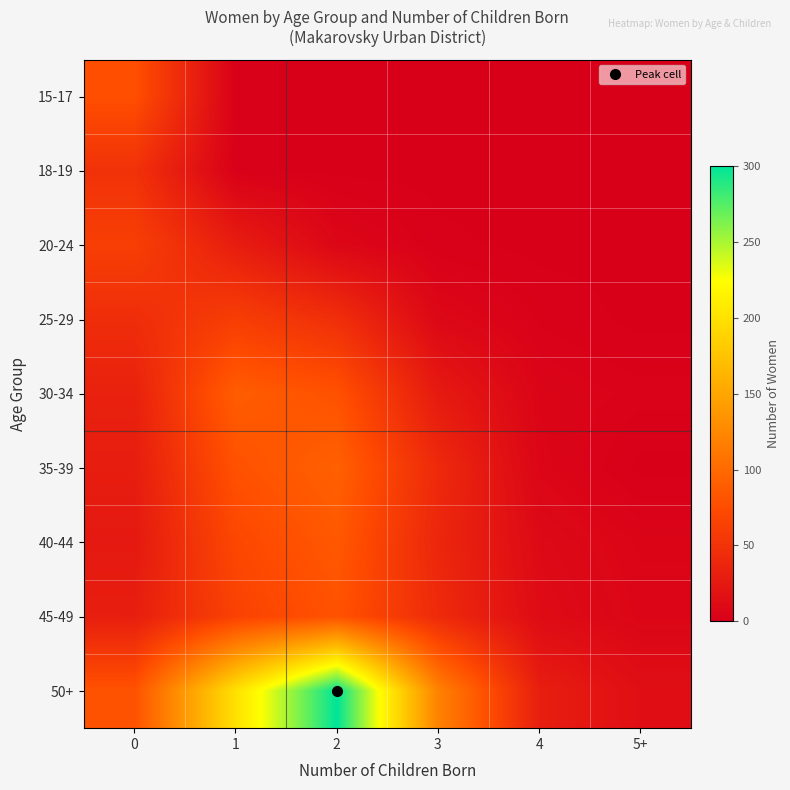

Which series changed the most between 2 and 3?

50+